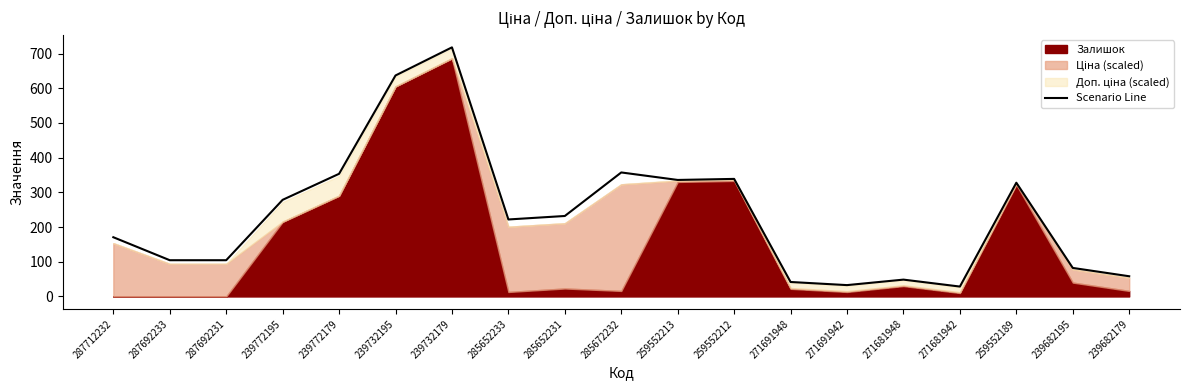

Reading left to right, transcribe all the data shown in this chart.

170.7	104.4	104.4	278.4	353.4	636.7	717.7	221.9	231.9	357.3	335.7	338.7	41.7	32.7	48.5	28.5	327.7	82.2	58.2